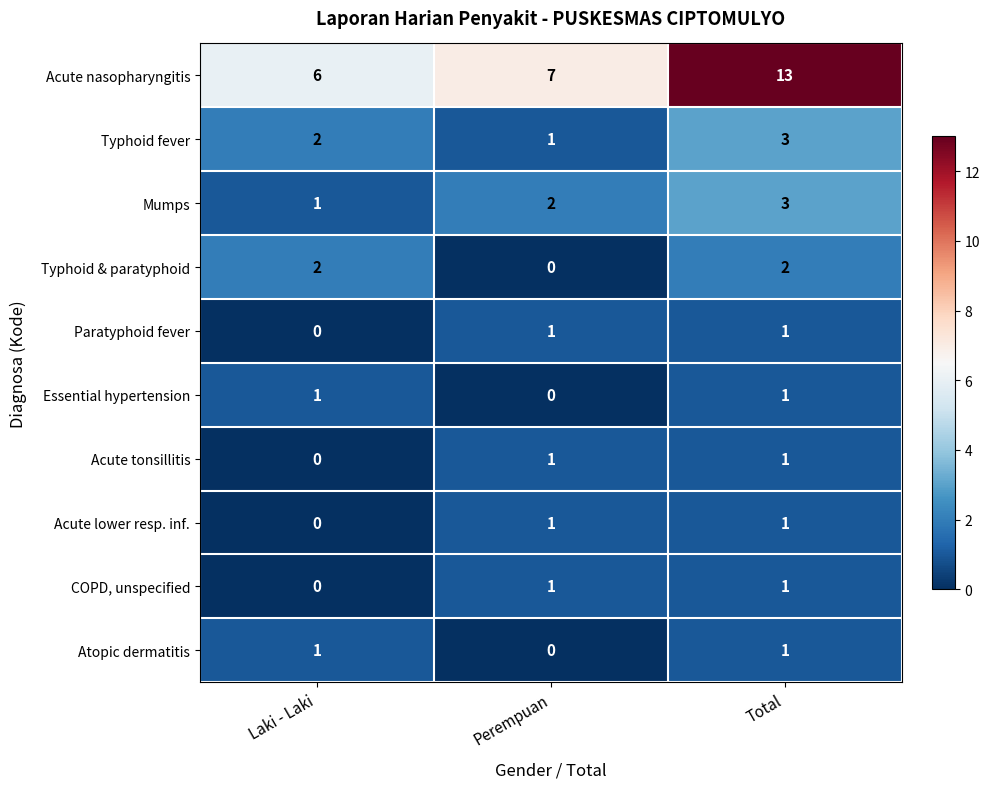

At which category is the sum across all series the highest?

Total